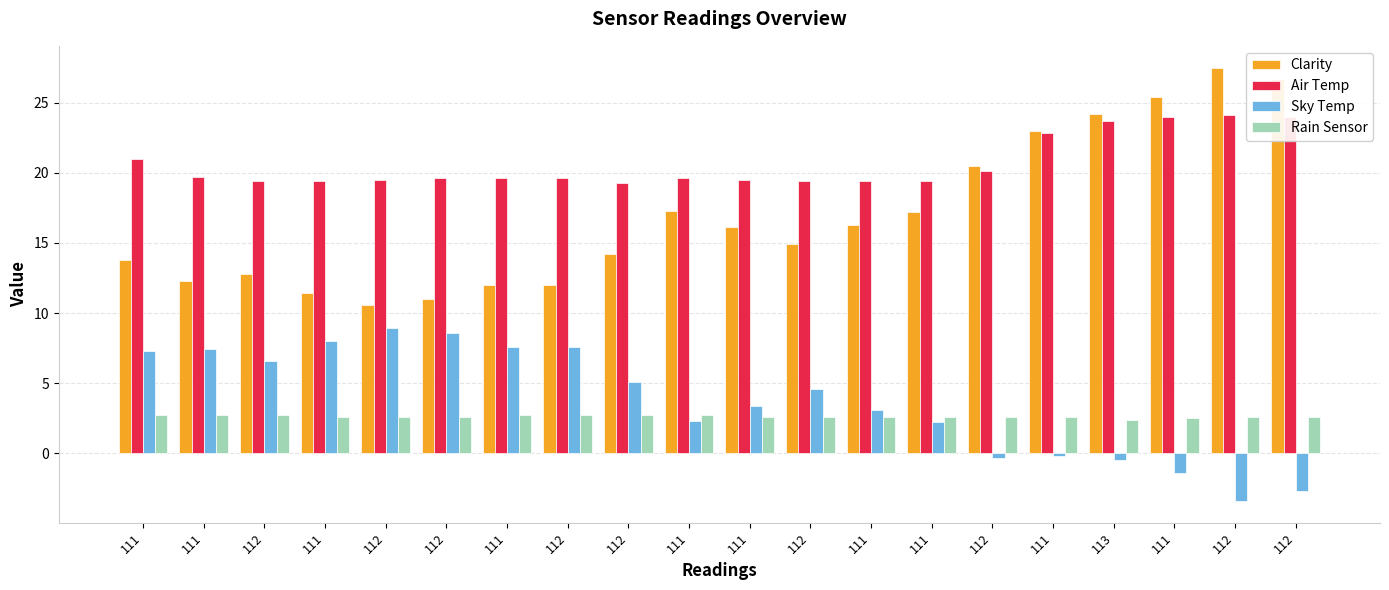

How many bars are there in total?

80